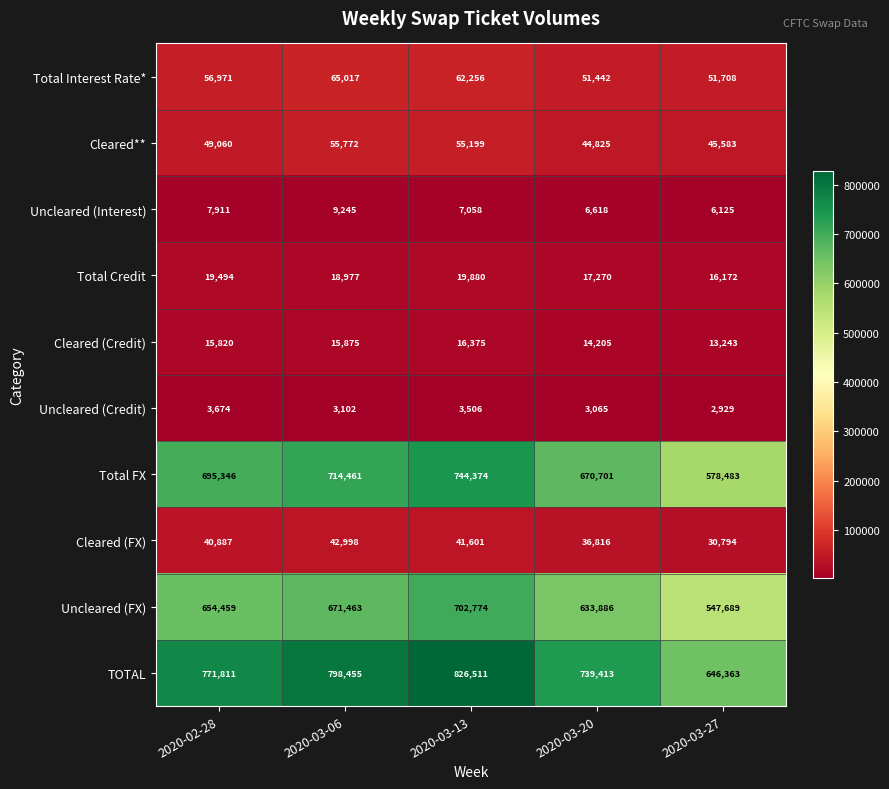

What is the difference between the maximum and minimum values in the TOTAL series?

180148